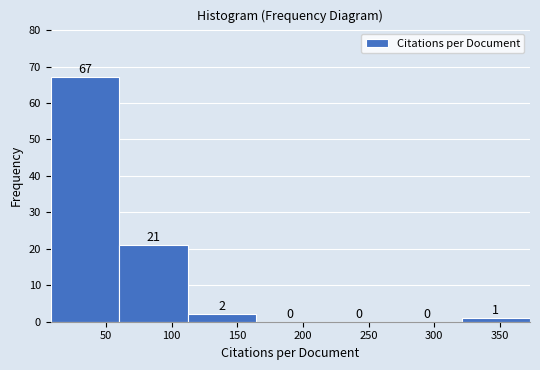

Reading left to right, list every bar in this chart as the range it spans on the x-axis followed by its height. The bar edges are not printed on the chart, so give them approximately, as read against the axis.

10 to 60: 67
60 to 110: 21
110 to 165: 2
165 to 215: 0
215 to 270: 0
270 to 320: 0
320 to 375: 1